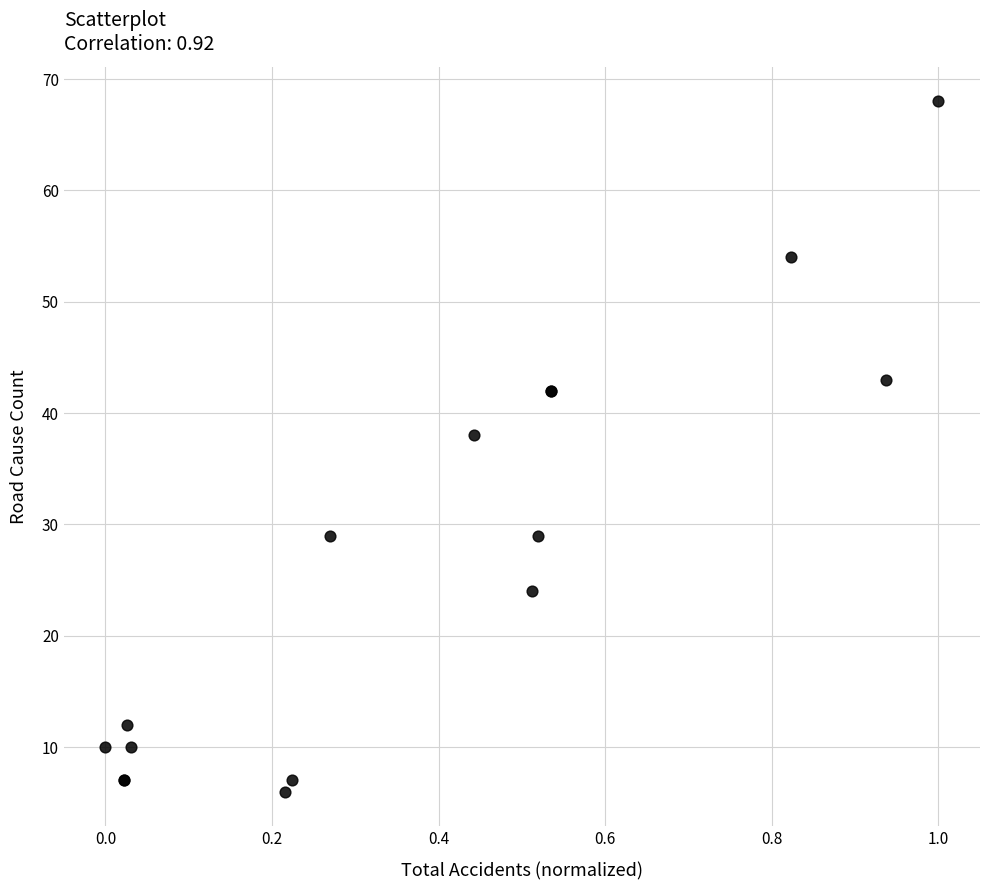

What Y value in the scatter plot is closest to 37?

38